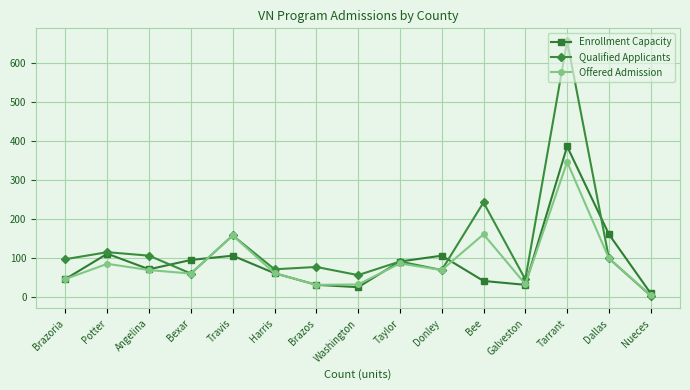

At which category is the sum across all series the highest?

Tarrant